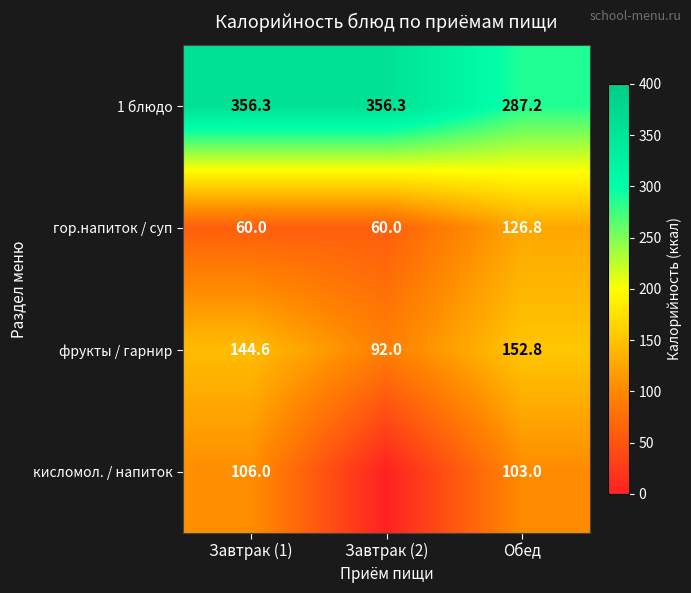

Between Завтрак (1) and Обед, which series saw the biggest shift?

1 блюдо